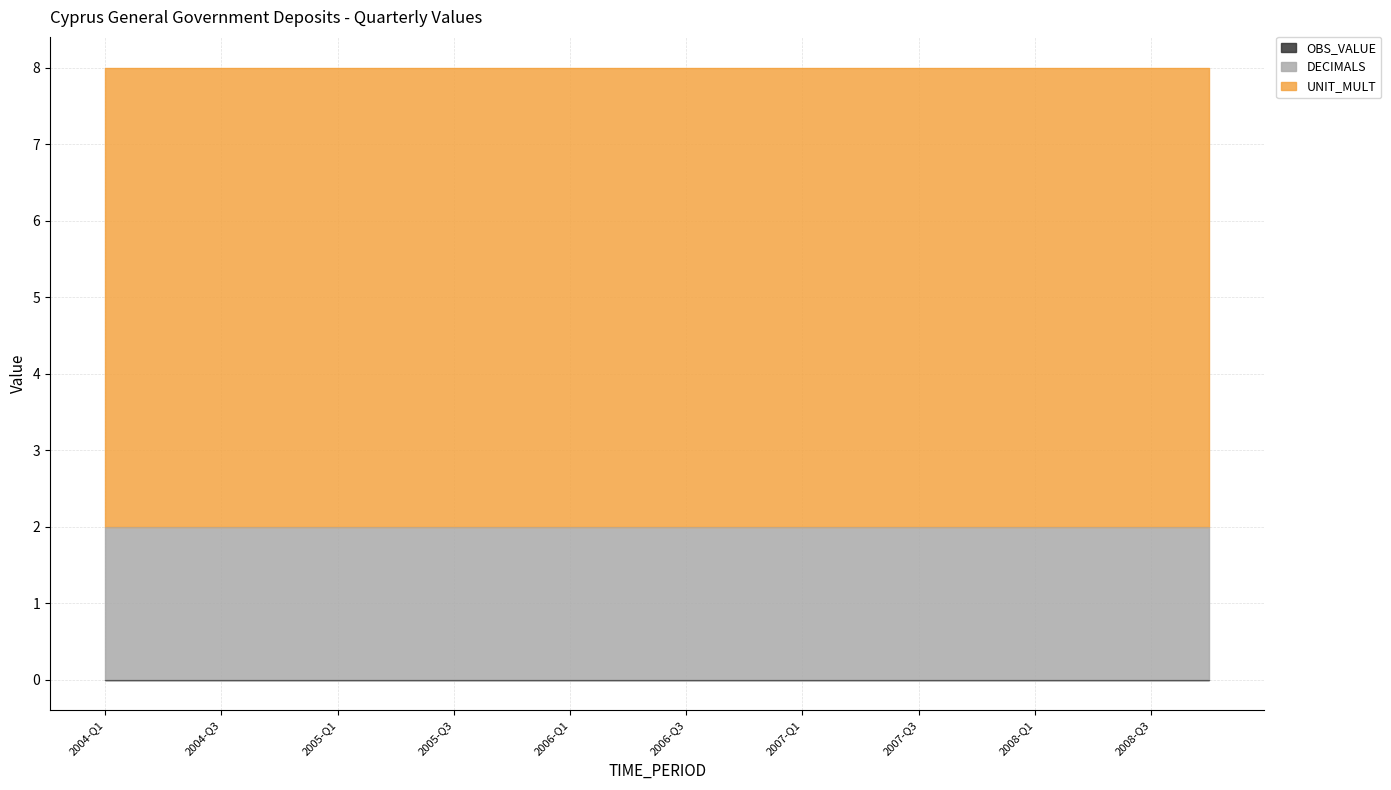

At which label is OBS_VALUE closest to 0?

2004-Q1